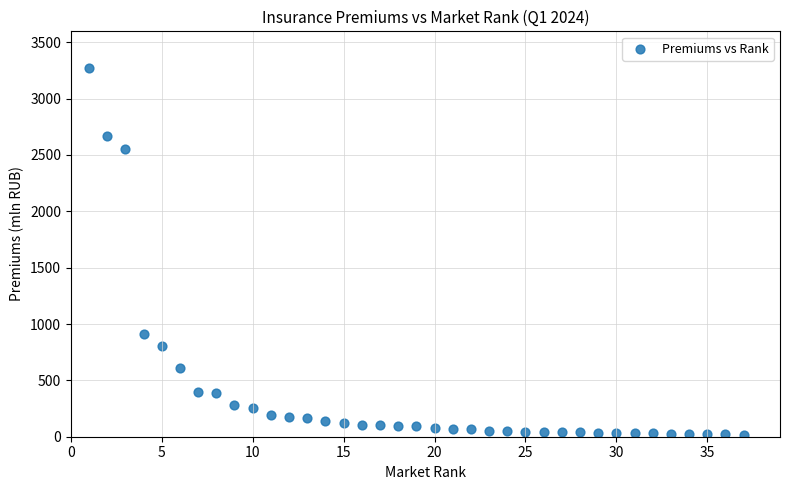

What is the range of Y values (max minus min)?

3250.5